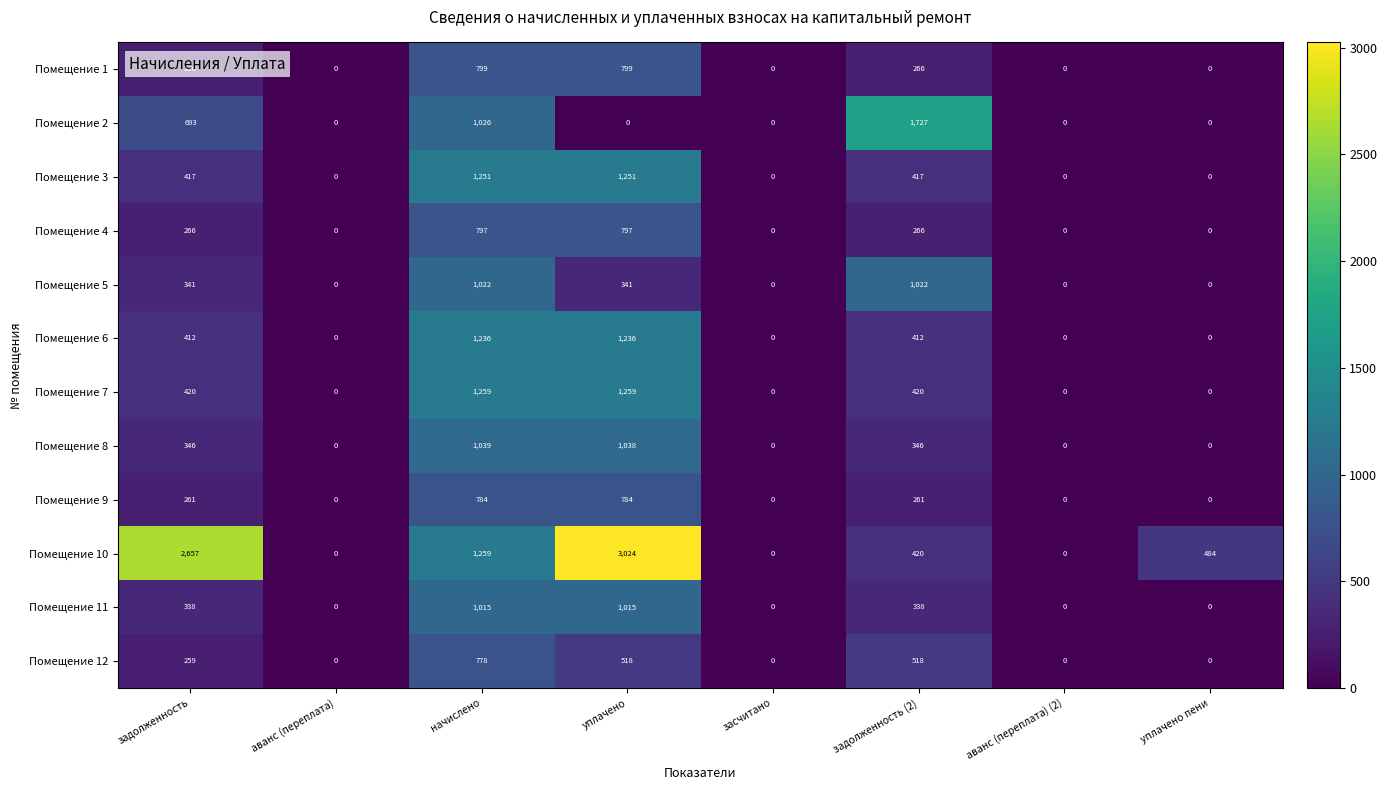

How many Помещение 11 values are between 0 and 1015?

8